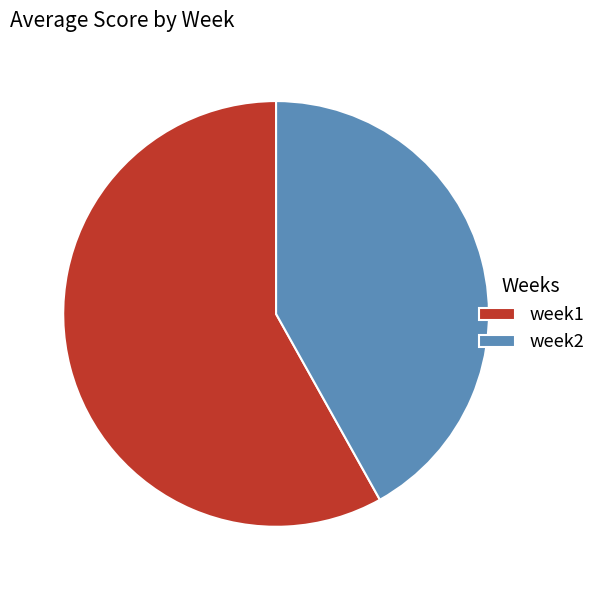

How many segments does this pie chart have?

2